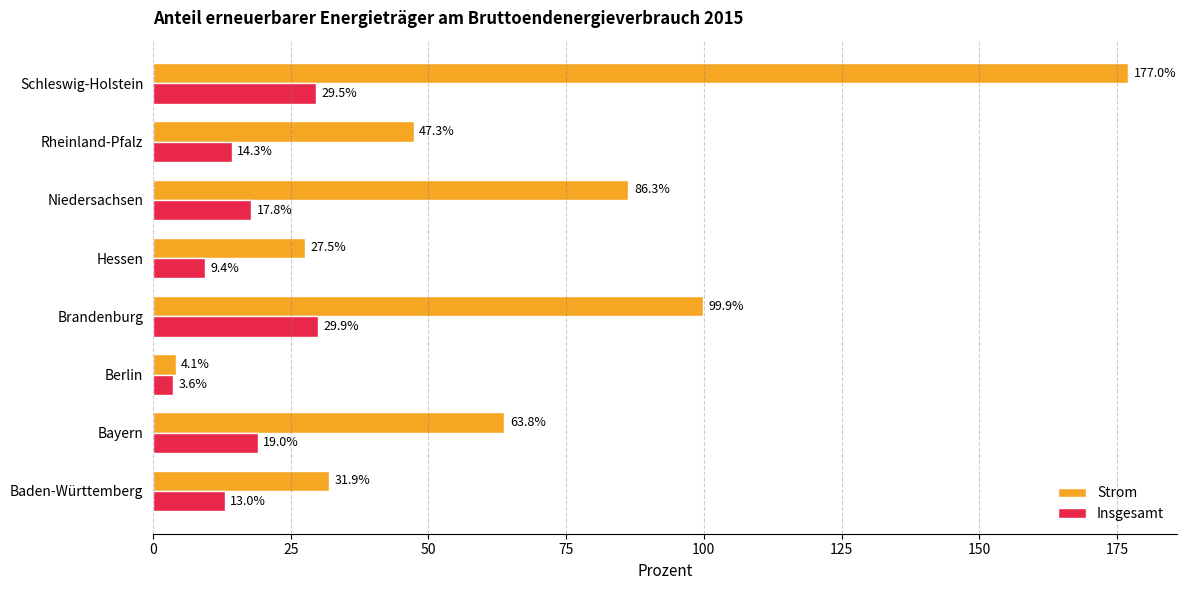

Which series has the largest range (max minus min)?

Strom